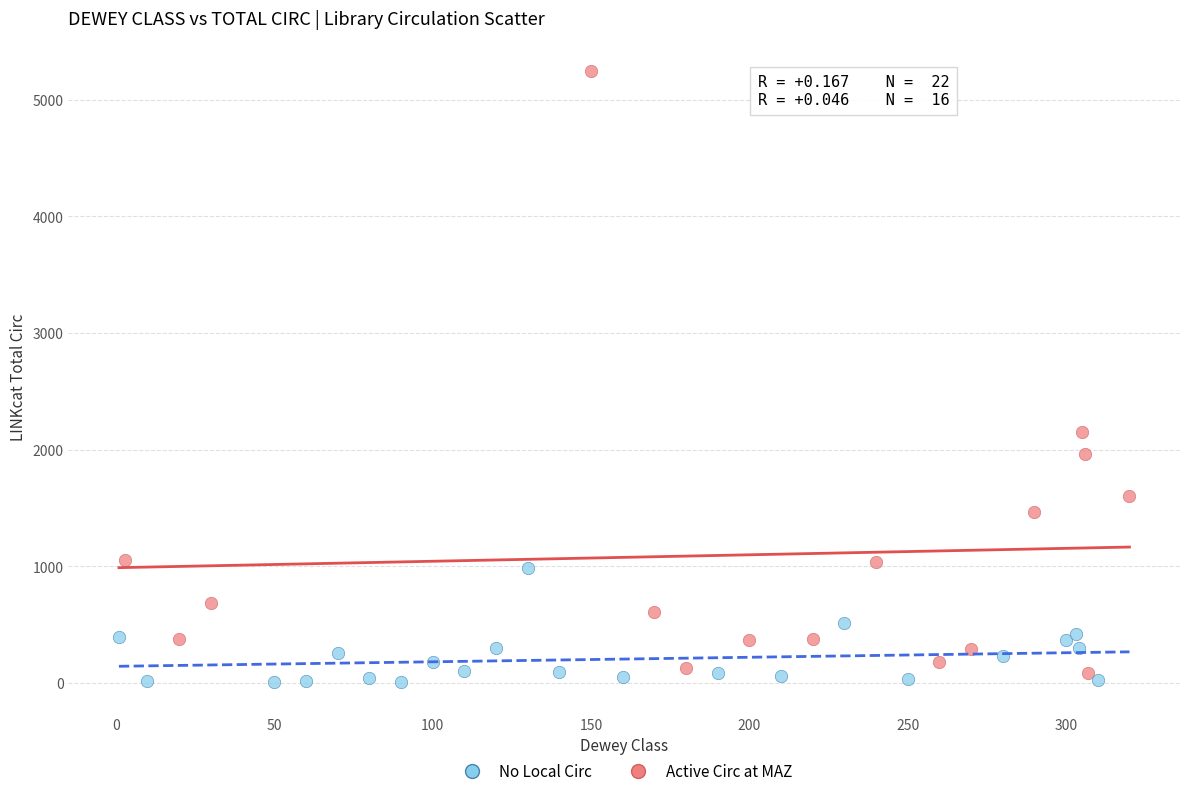

Which series has the widest spread of Y values?

Active Circ at MAZ